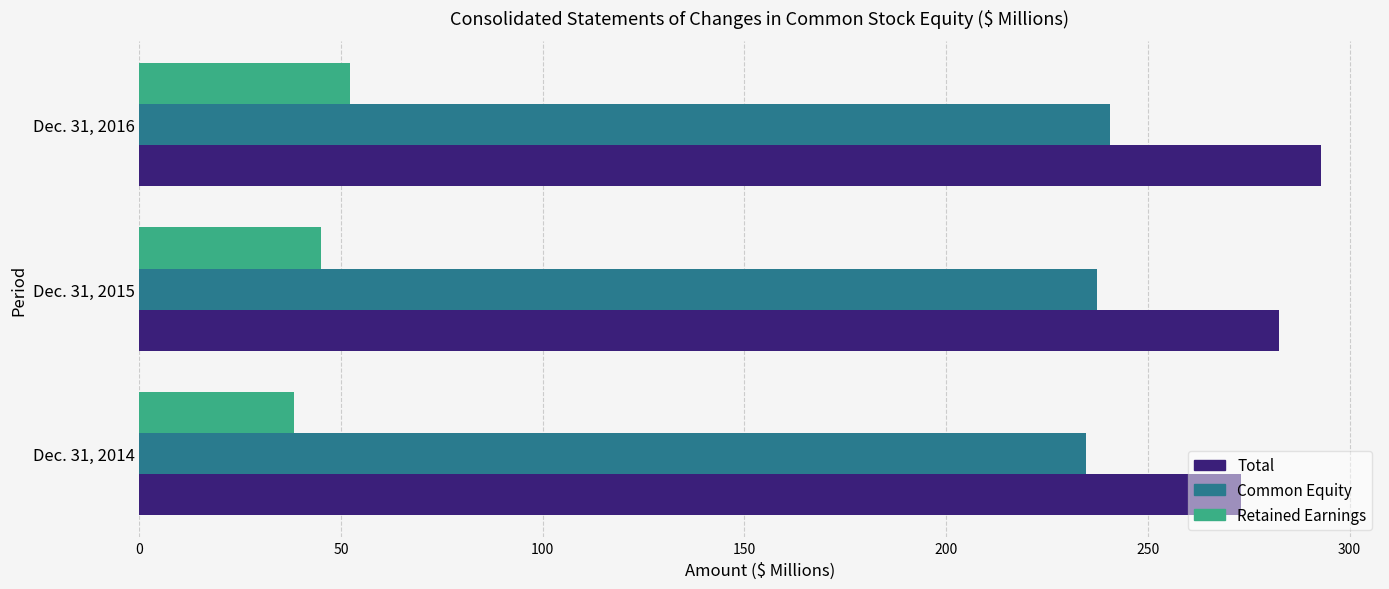

The value of Total at Dec. 31, 2015 is 74.1. True or false?

False